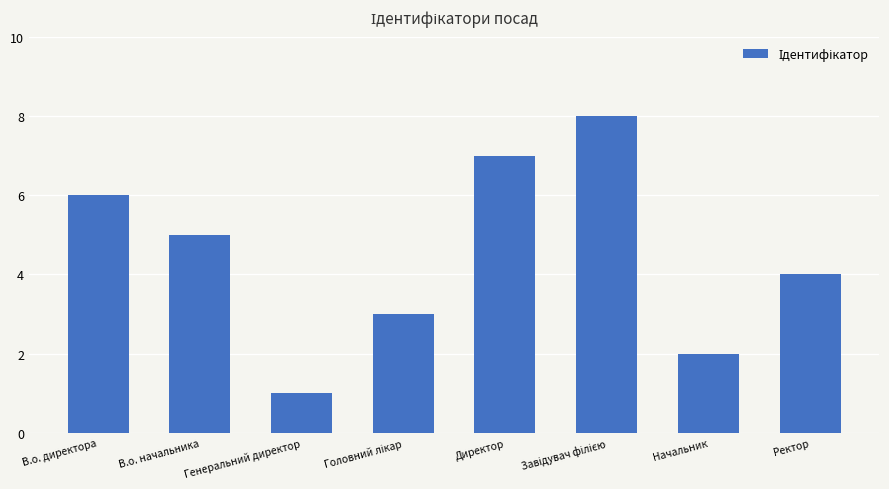

What is the change in value from В.о. начальника to Директор?

+2